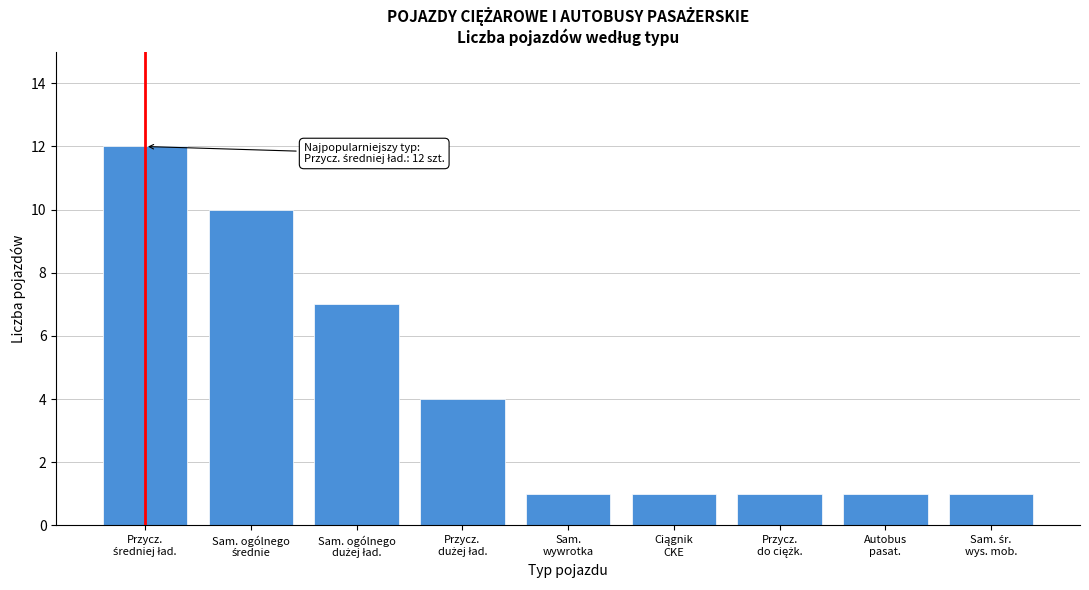

Reading left to right, what are all the values shown in this chart?

12	10	7	4	1	1	1	1	1